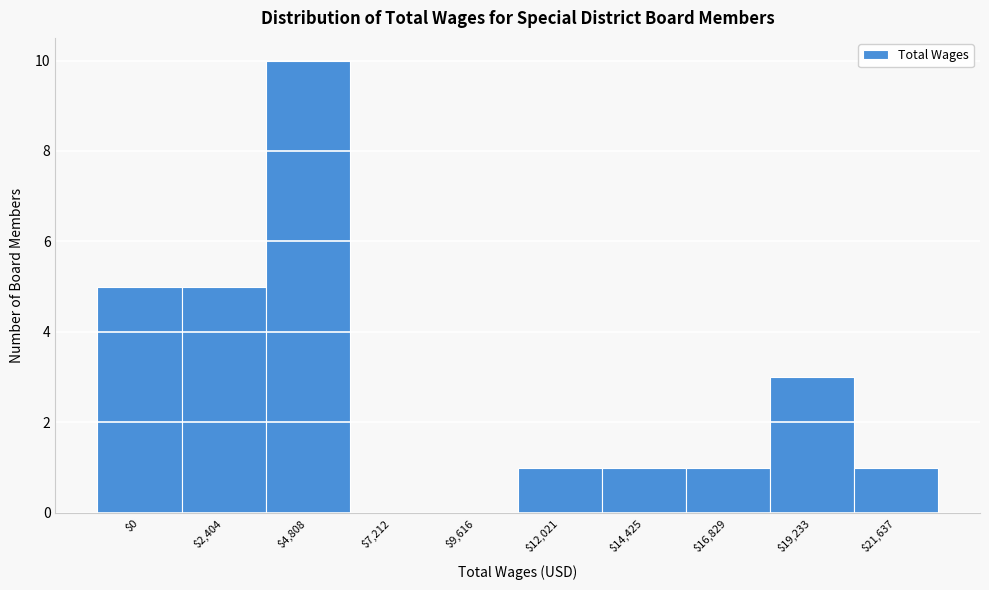

The chart shows a value of 4 at $19,233. True or false?

False